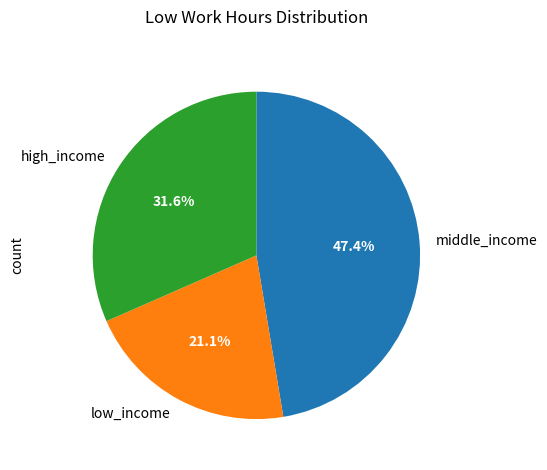

What is the largest slice in the pie chart?

middle_income